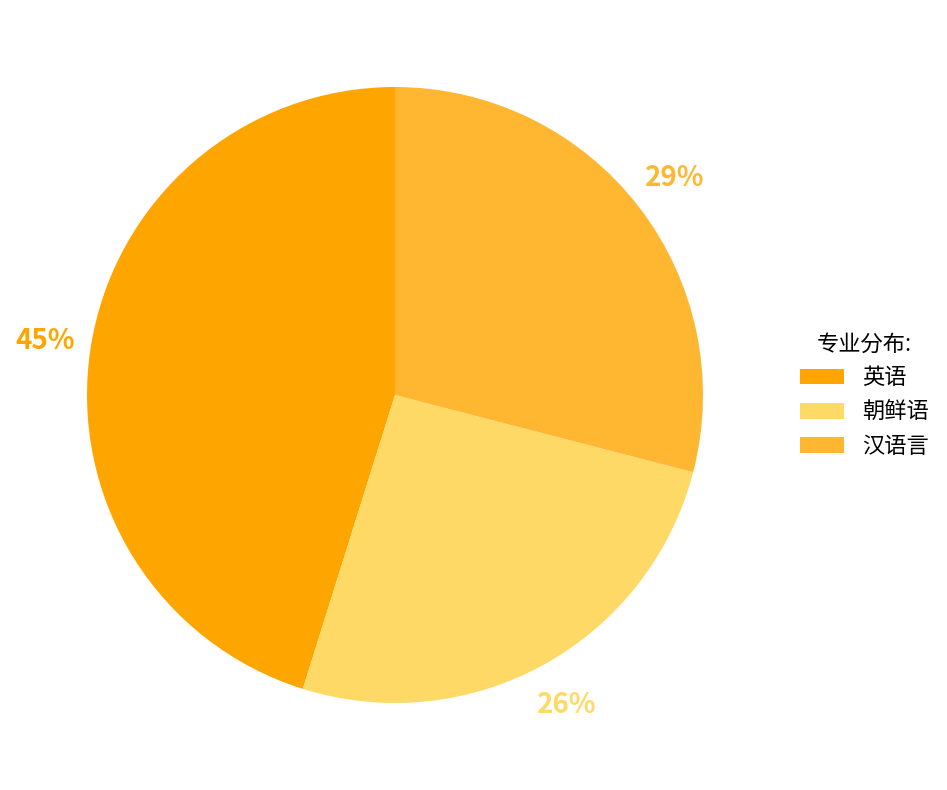

Is there a majority slice in this chart?

No